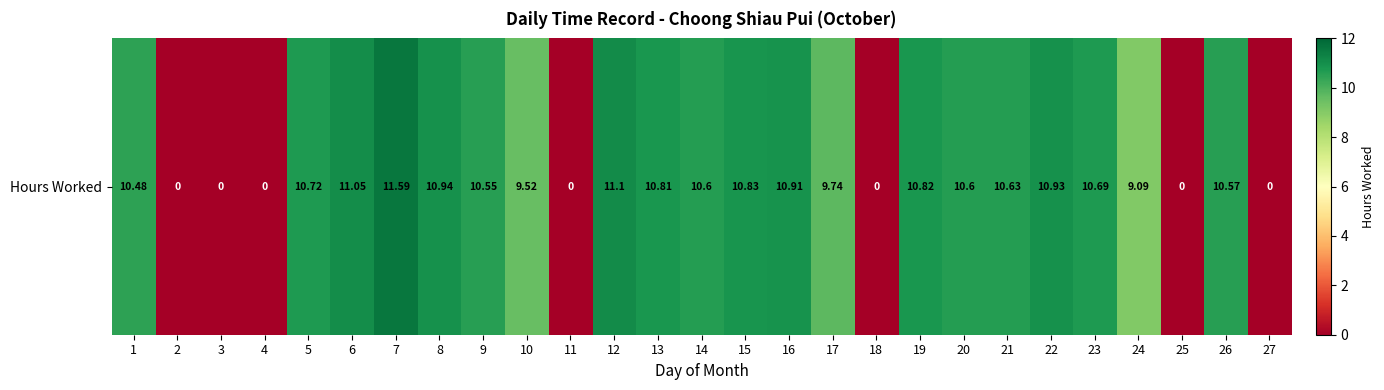

Reading right to left, list all the values displayed in this chart.

27=0.0	26=10.6	25=0.0	24=9.1	23=10.7	22=10.9	21=10.6	20=10.6	19=10.8	18=0.0	17=9.7	16=10.9	15=10.8	14=10.6	13=10.8	12=11.1	11=0.0	10=9.5	9=10.6	8=10.9	7=11.6	6=11.1	5=10.7	4=0.0	3=0.0	2=0.0	1=10.5